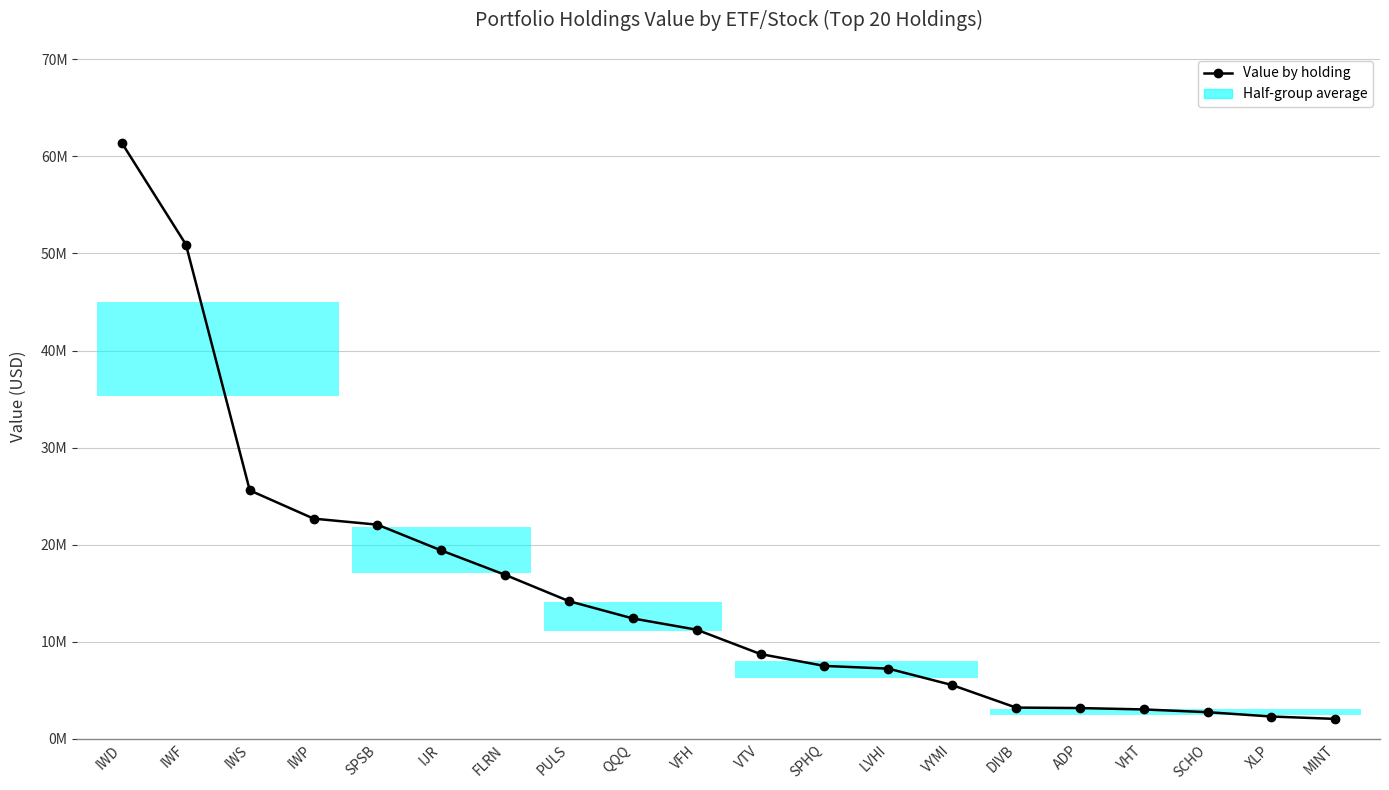

What is the change in value from QQQ to VTV?

-3670406